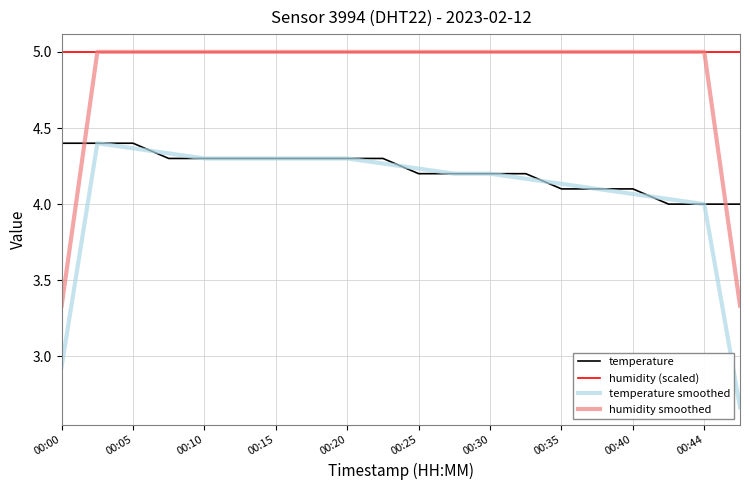

List the series in order of their overall mean, highest first.

humidity (scaled), humidity smoothed, temperature, temperature smoothed